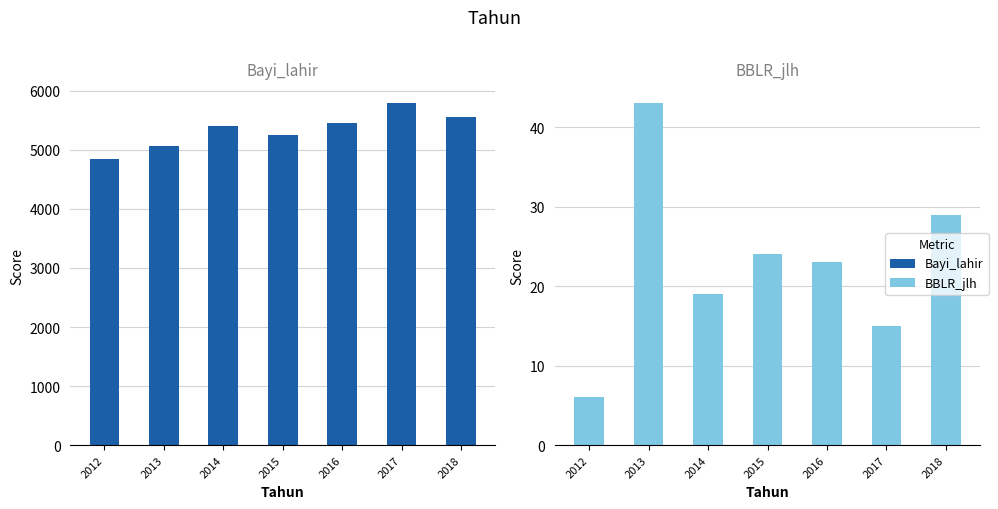

The value of BBLR_jlh at 2013 is 56. True or false?

False